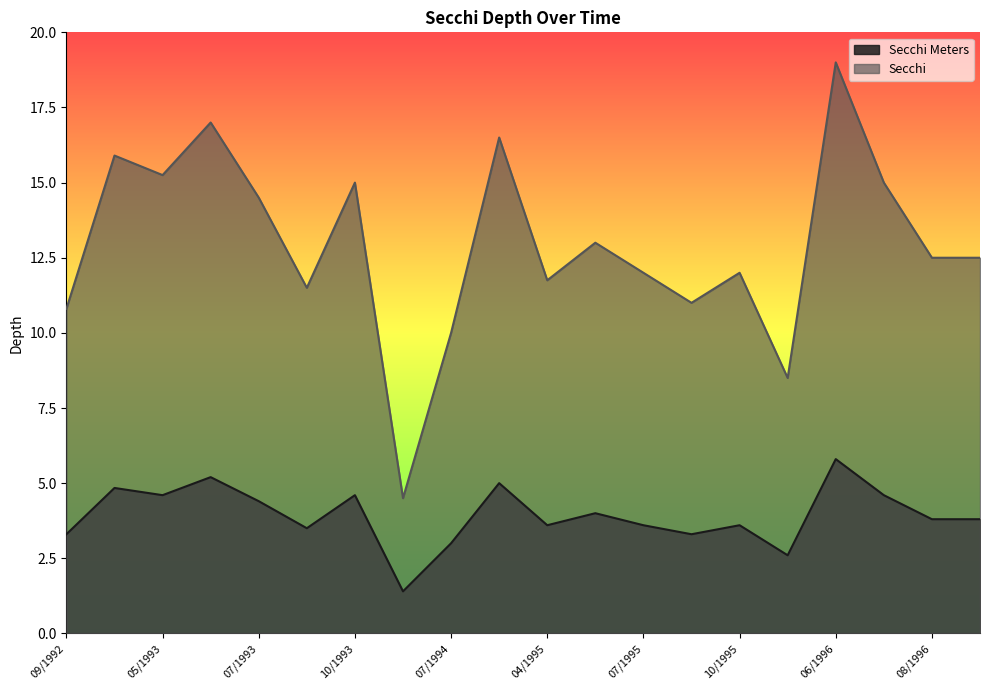

What is the label of the 2nd point from the left?

10/1992